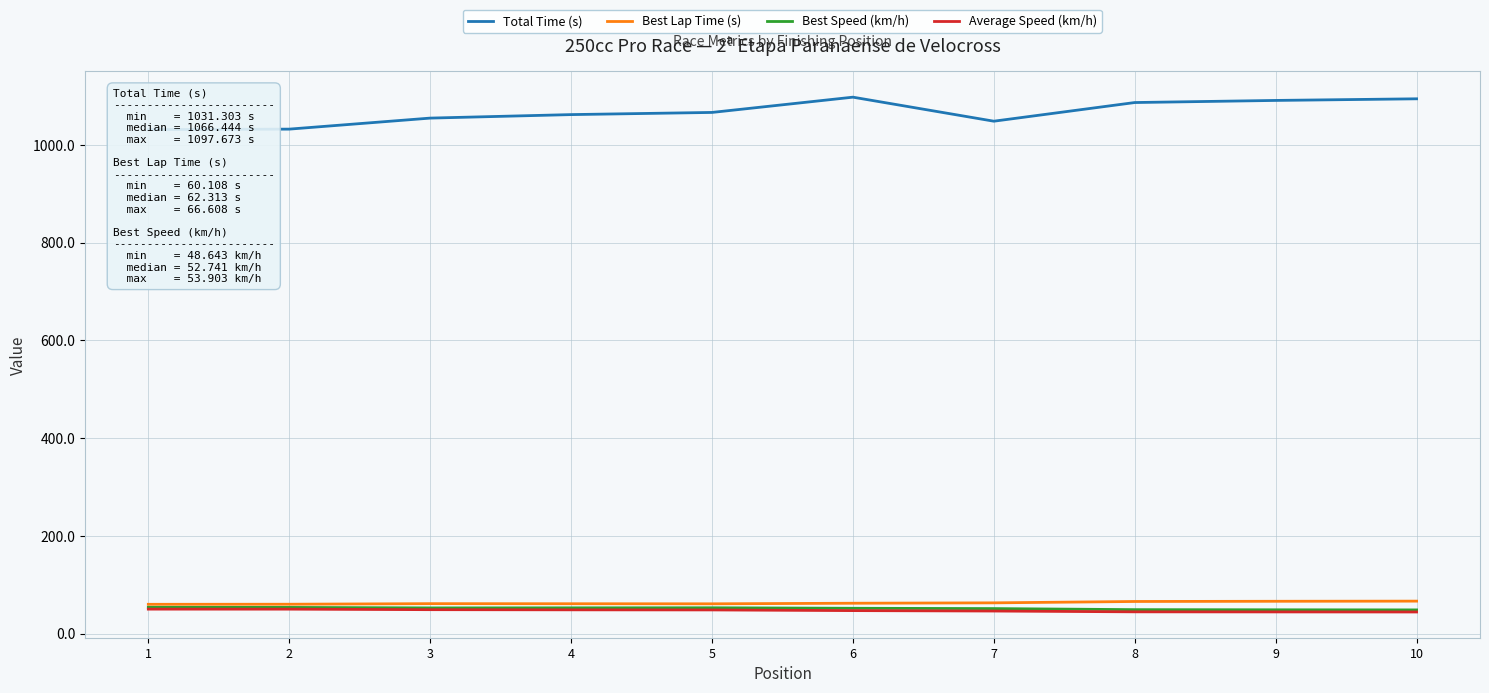

How many lines are shown in the chart?

4